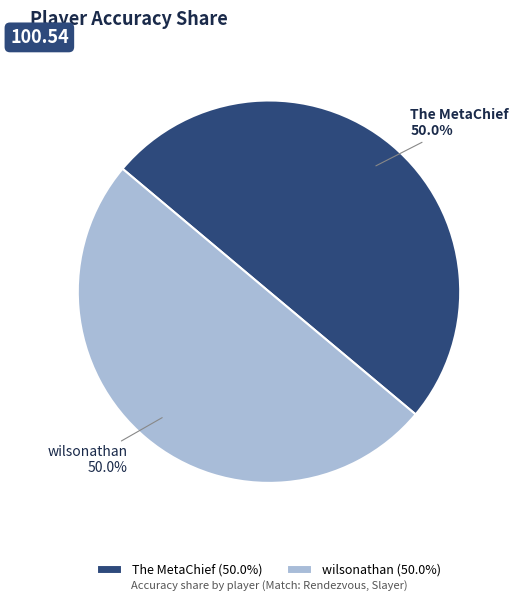

How many segments does this pie chart have?

2